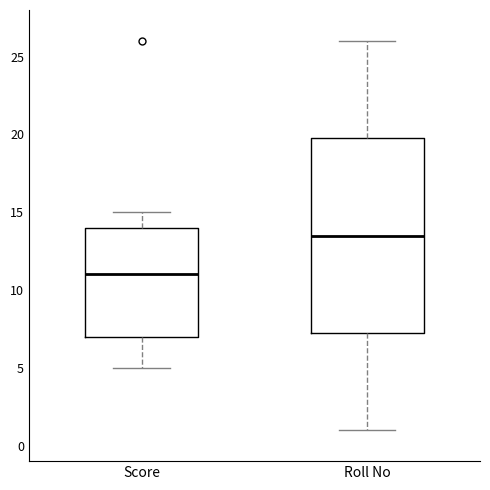

Where does the median line of the box for Roll No sit on the y-axis? The values are not printed on the chart, so give them approximately, as read against the axis.

13.5